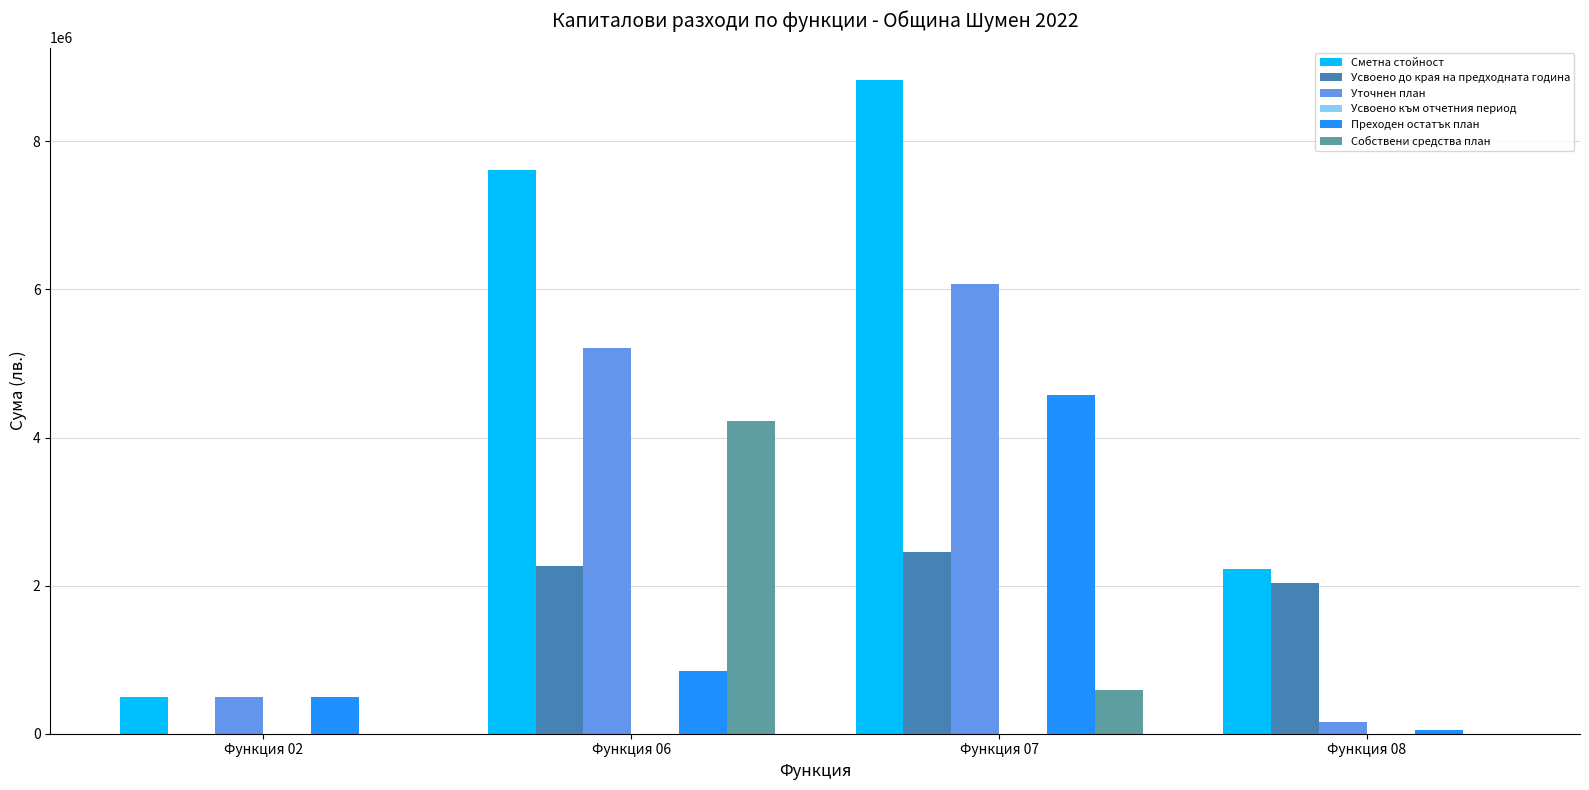

True or false: Сметна стойност has a value of 14657376 at Функция 07.

False